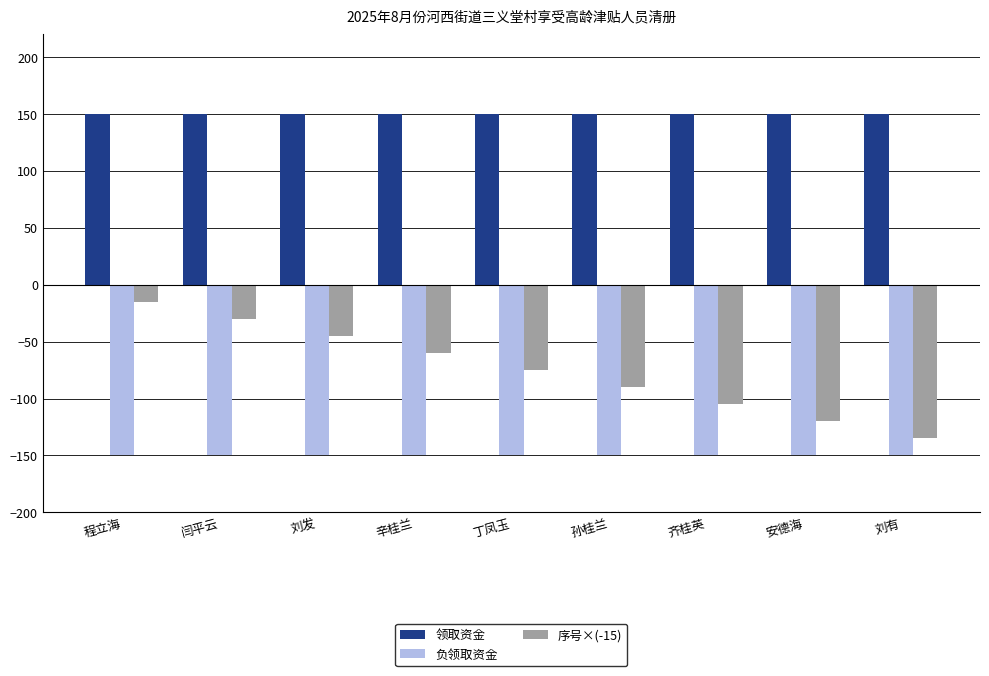

What position from the left is 孙桂兰?

6